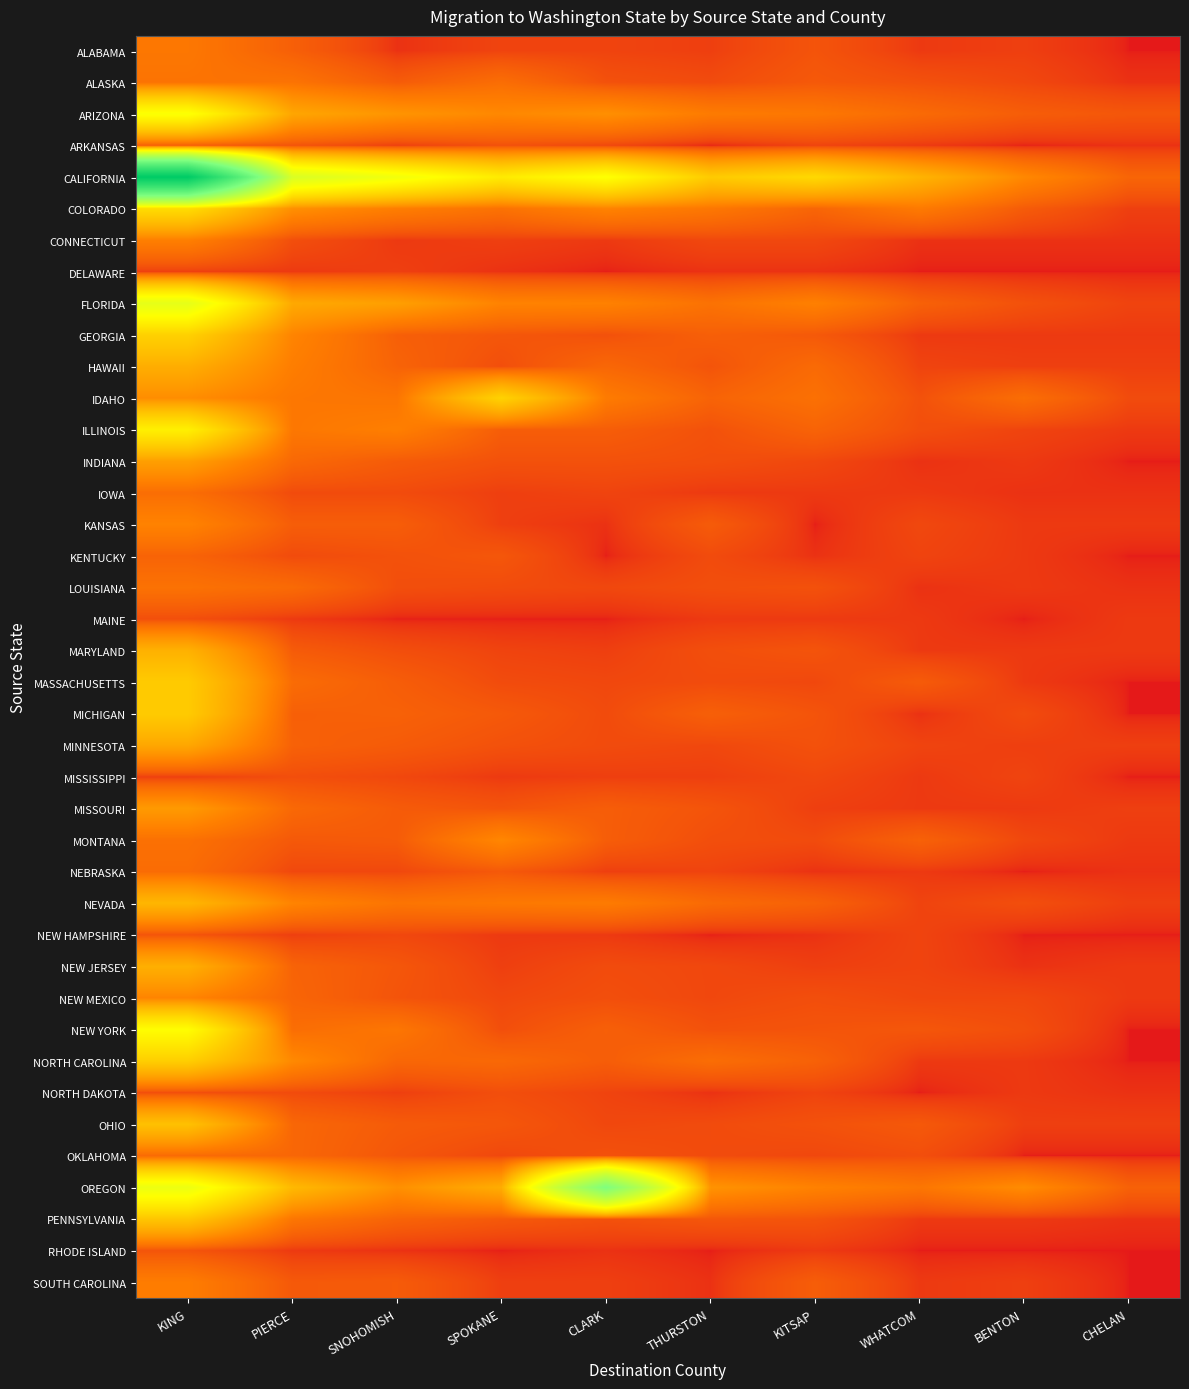

Which series has the largest total across all categories?

CALIFORNIA